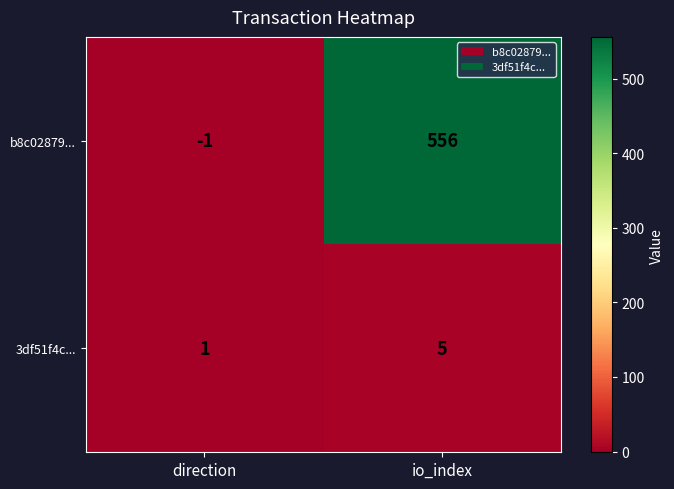

Which category has the lowest value across all series?

direction